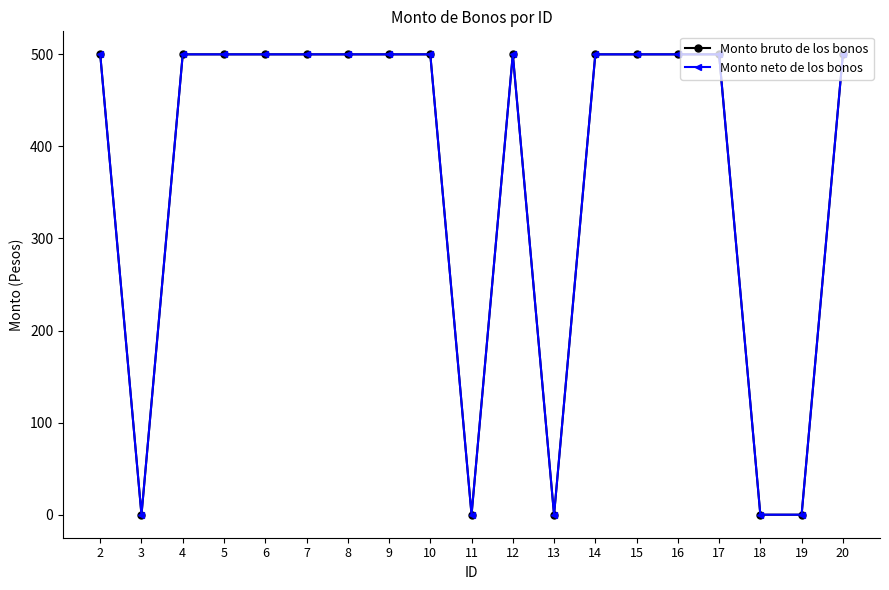

Which series changed the most between 8 and 11?

Monto bruto de los bonos